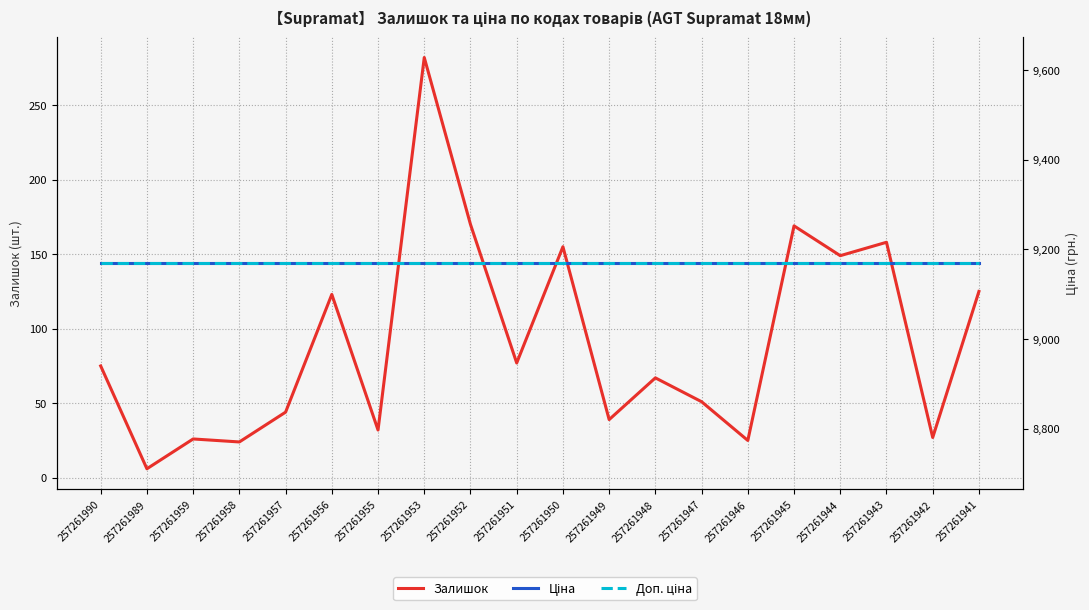

What is the value of the Залишок point at the 10th from the left?

77.0